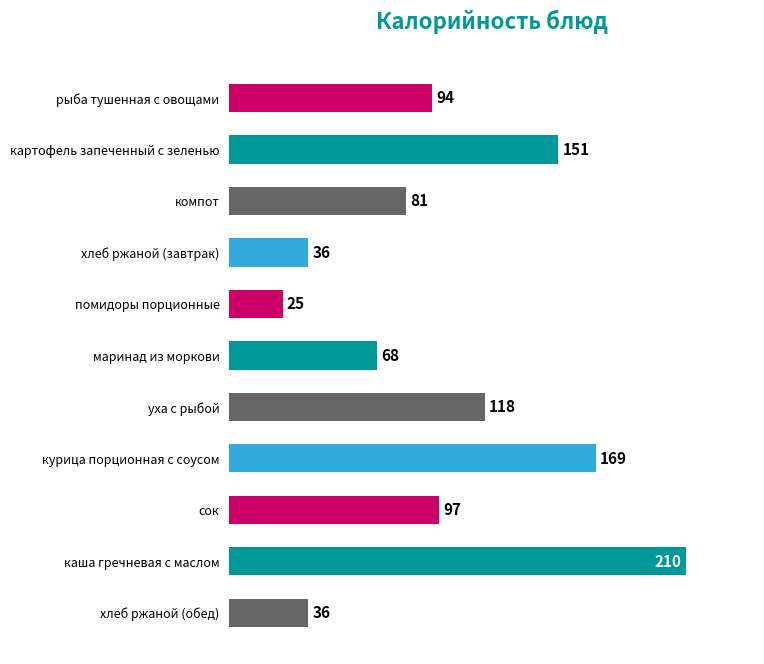

Where is the data nearest to the value 117?

уха с рыбой